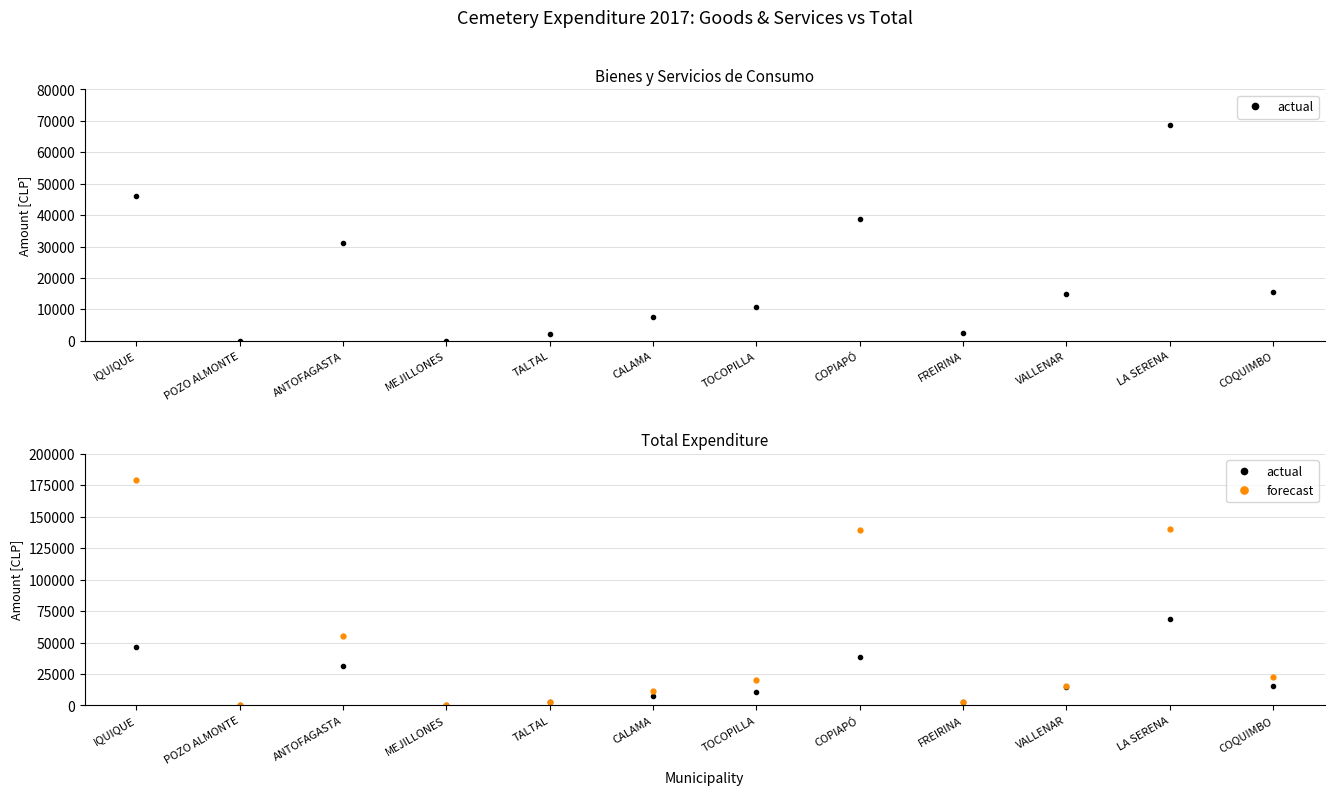

What is the label of the 8th point from the left?

COPIAPÓ